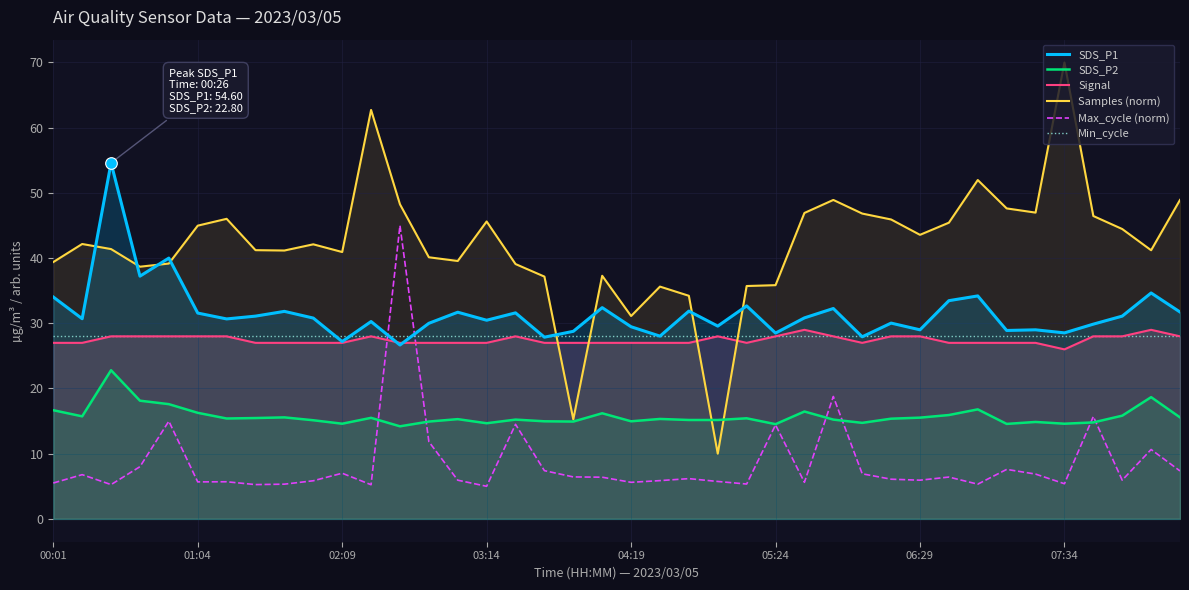

Which series has the largest total across all categories?

Samples (norm)